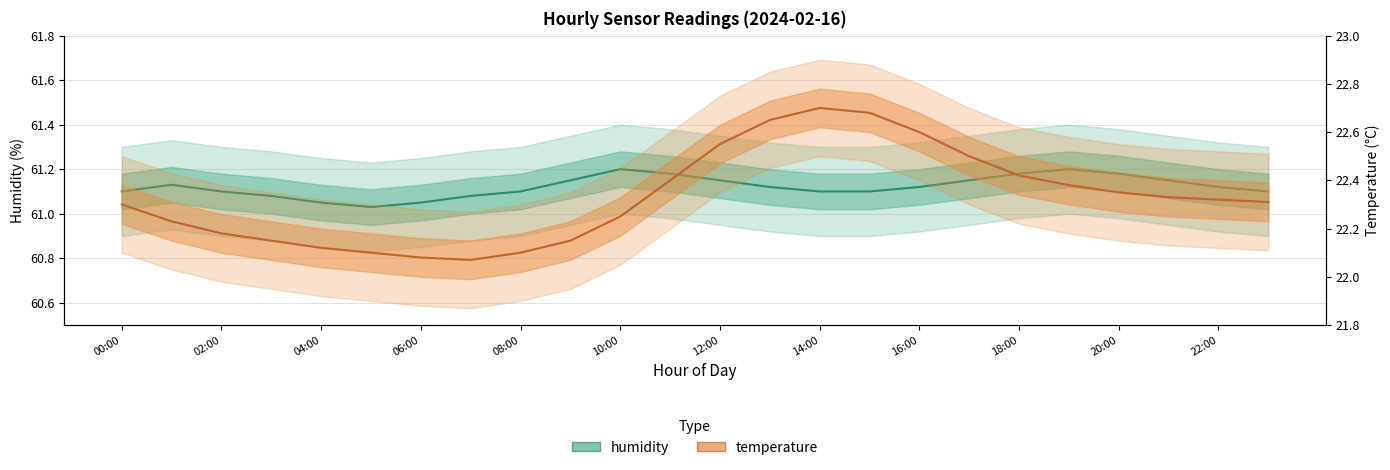

Is the value of temperature at 04:00 greater than the value of humidity at 14:00?

No